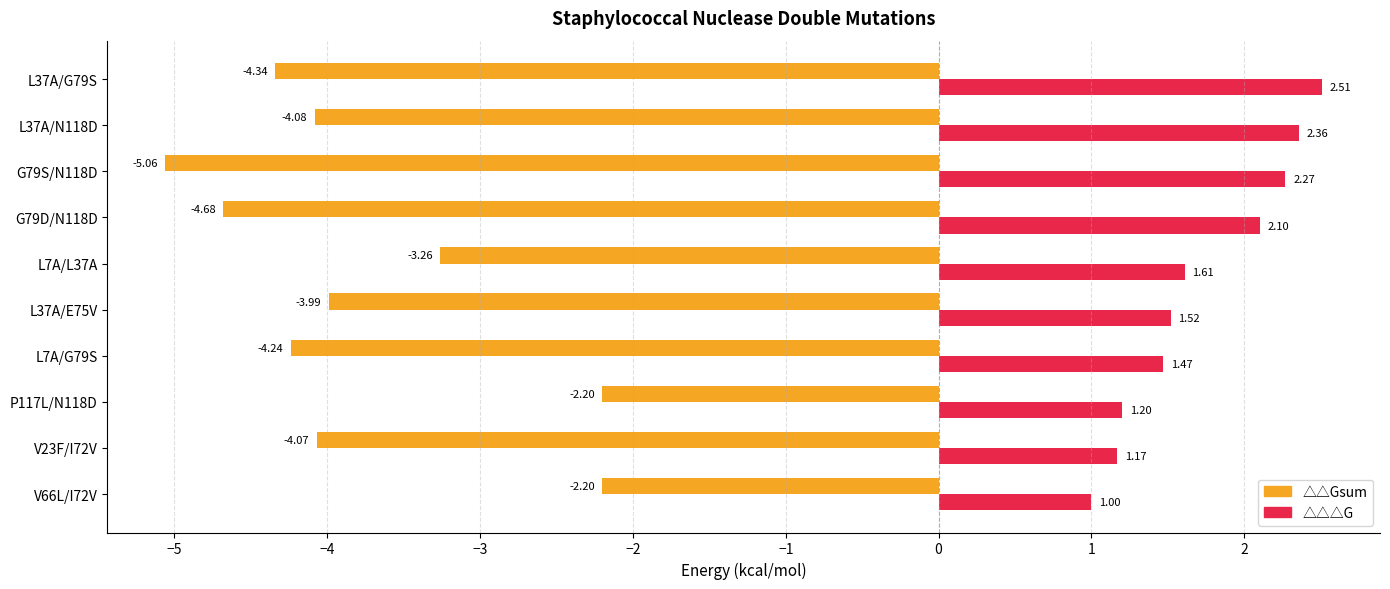

List the series in order of their overall mean, highest first.

△△△G, △△Gsum